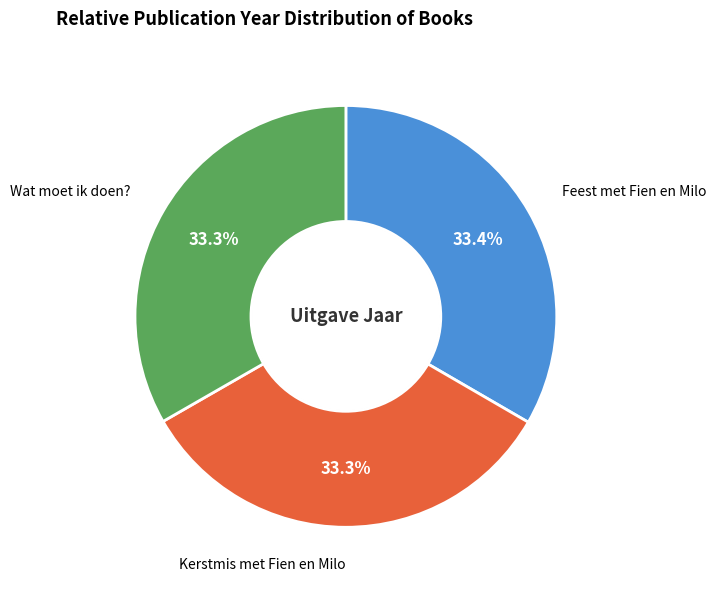

Is there any slice that represents more than half of the pie?

No